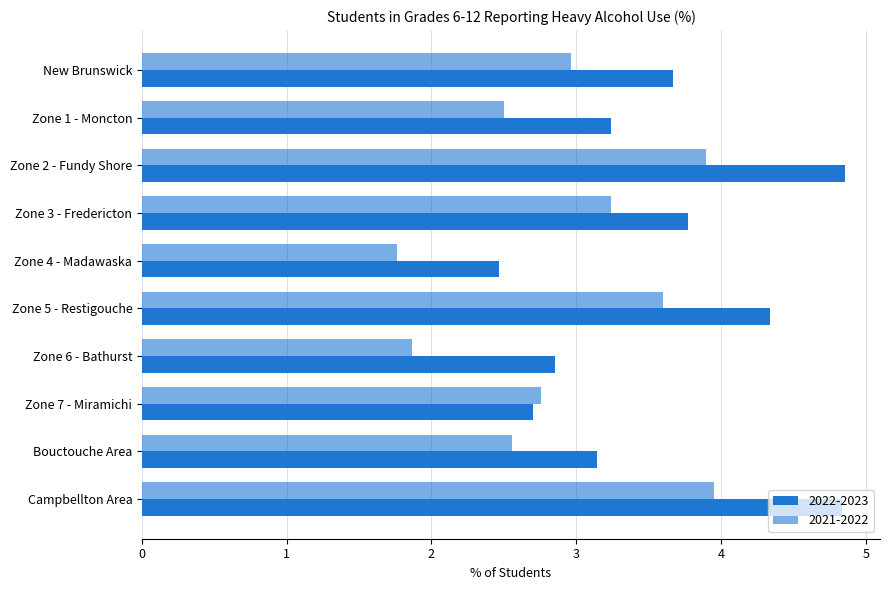

What is the difference between the highest and lowest values at Campbellton Area?

0.9